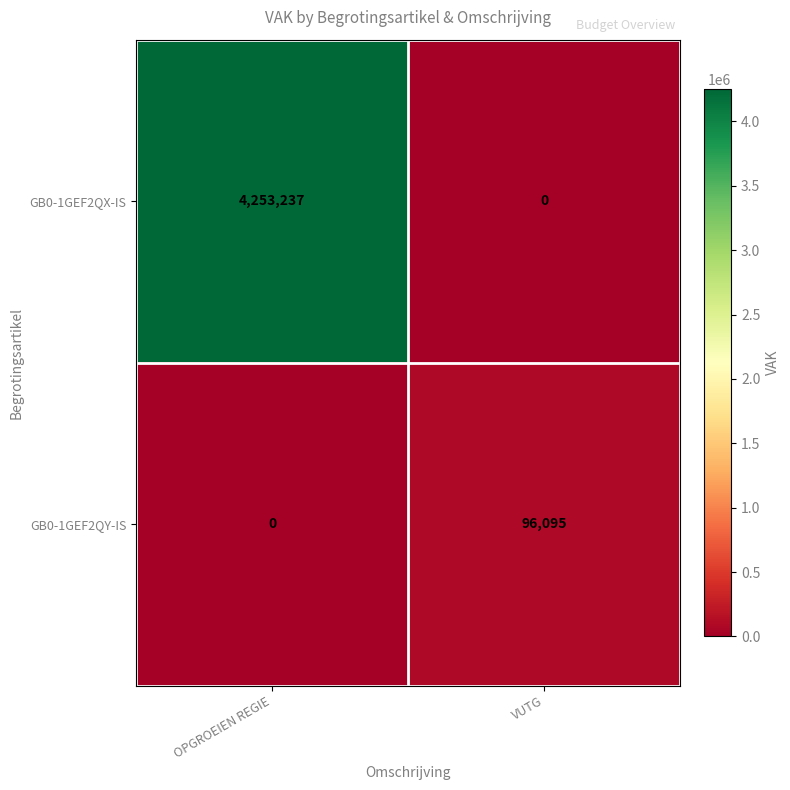

Rank the series by their maximum value, from lowest to highest.

GB0-1GEF2QY-IS, GB0-1GEF2QX-IS